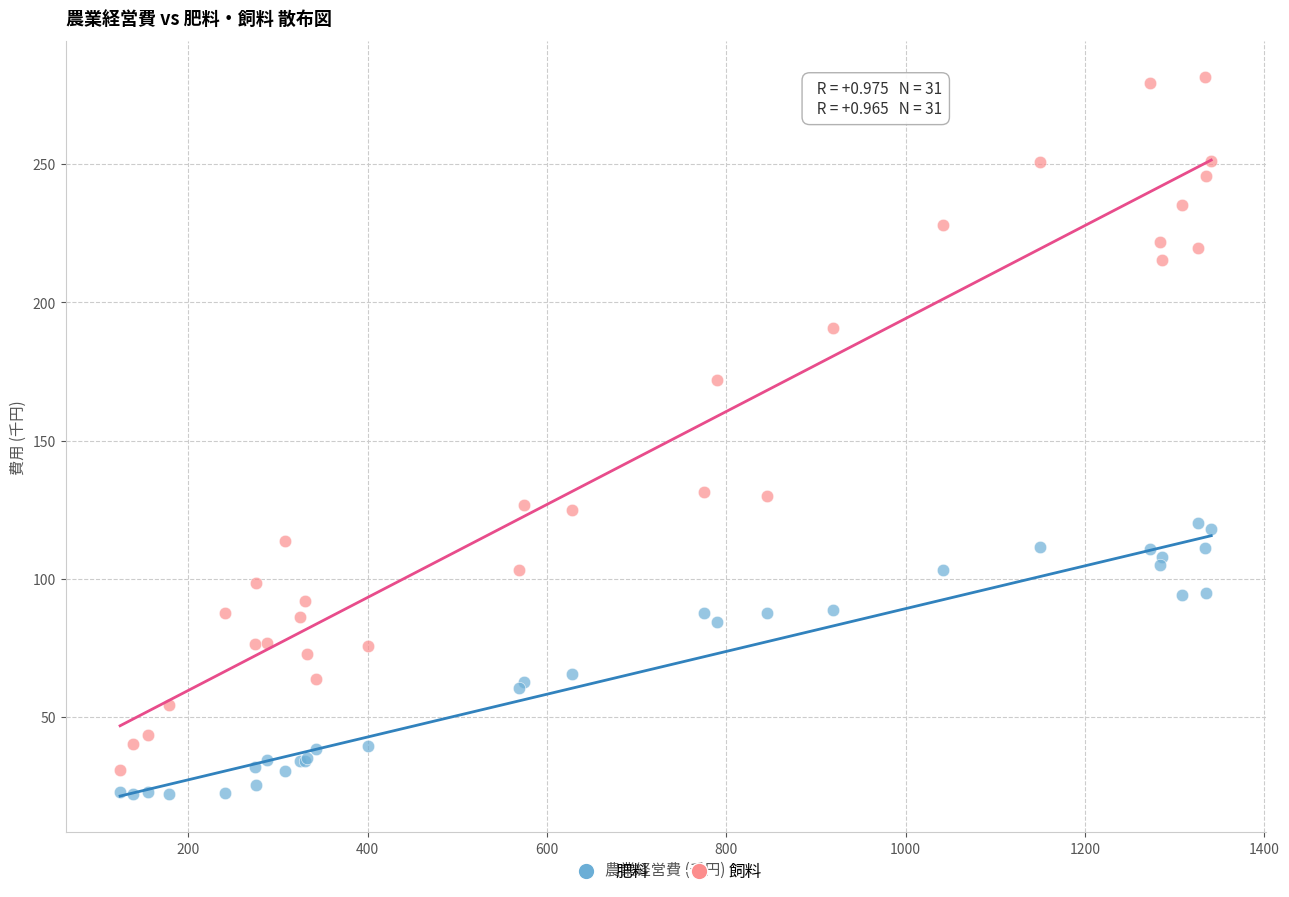

What are all the series names shown in the legend?

肥料, 飼料